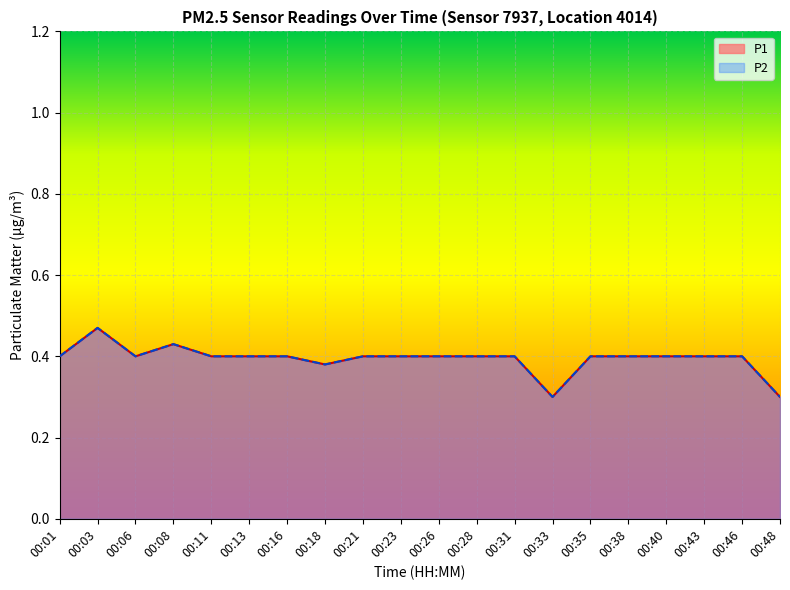

Is it true that P2 equals 0.2 at 00:40?

False